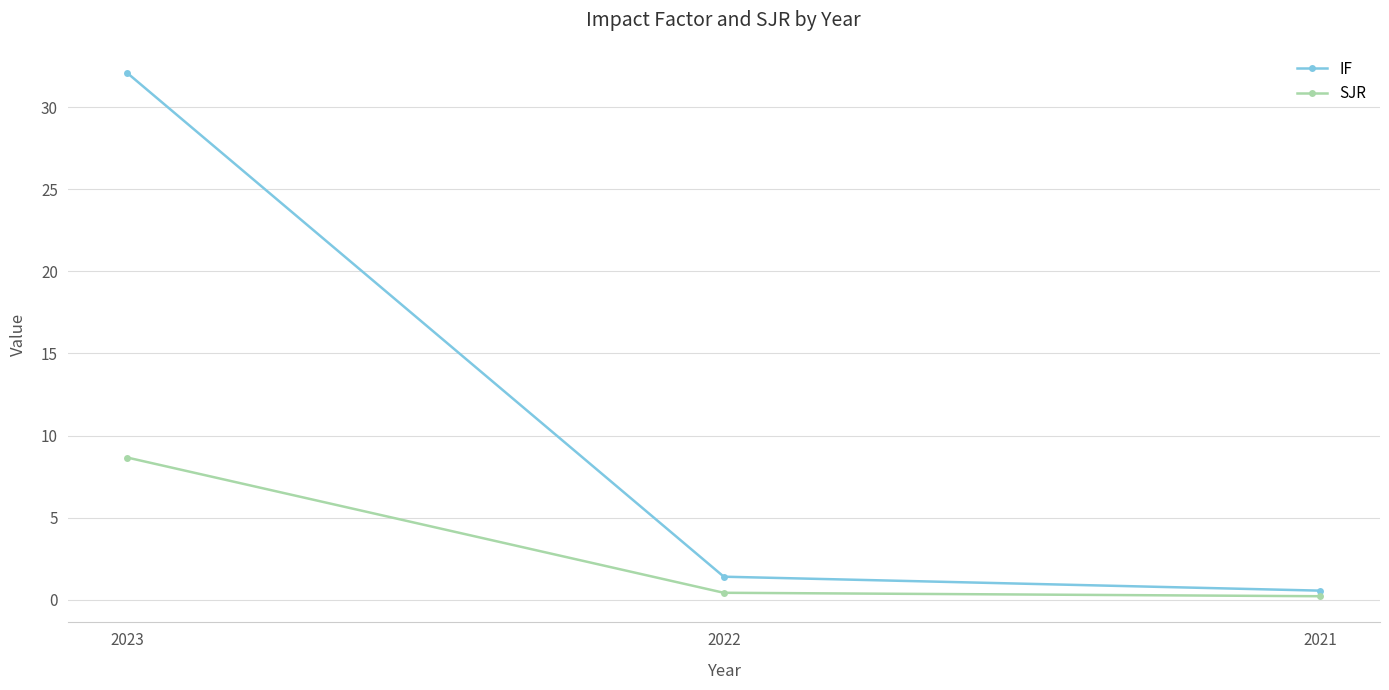

Is the value of SJR at 2023 greater than the value of IF at 2023?

No